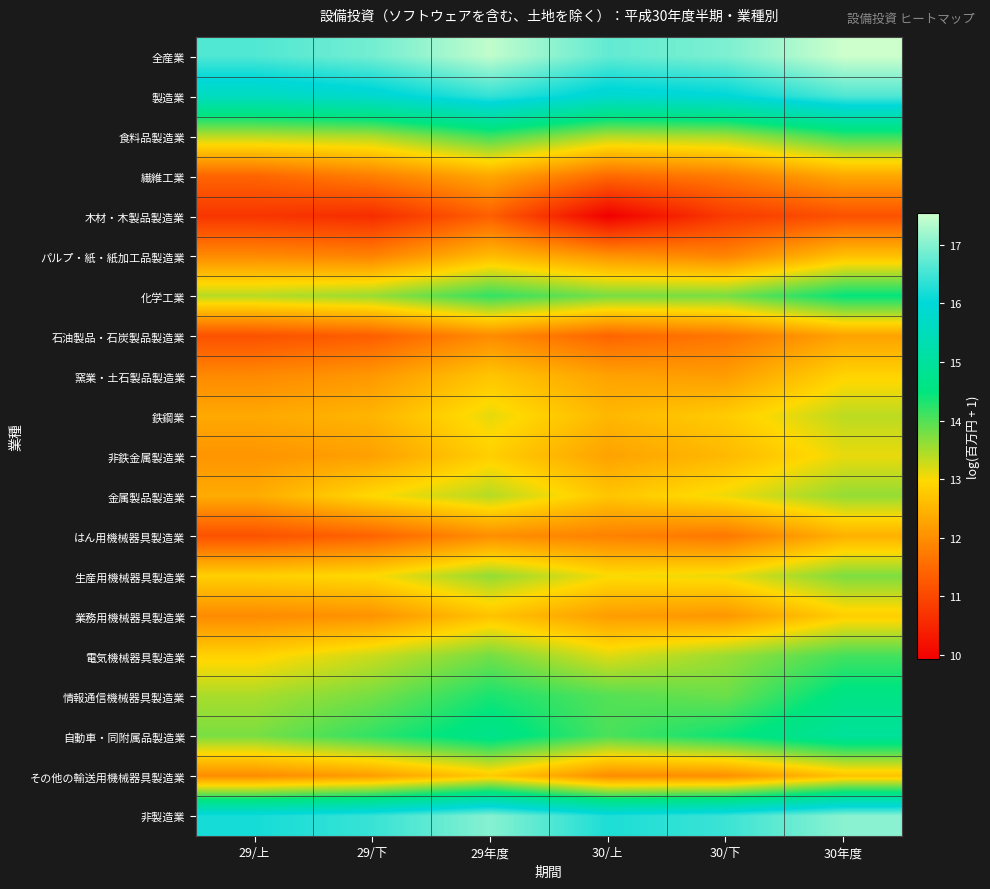

How many categories are shown in the chart?

6